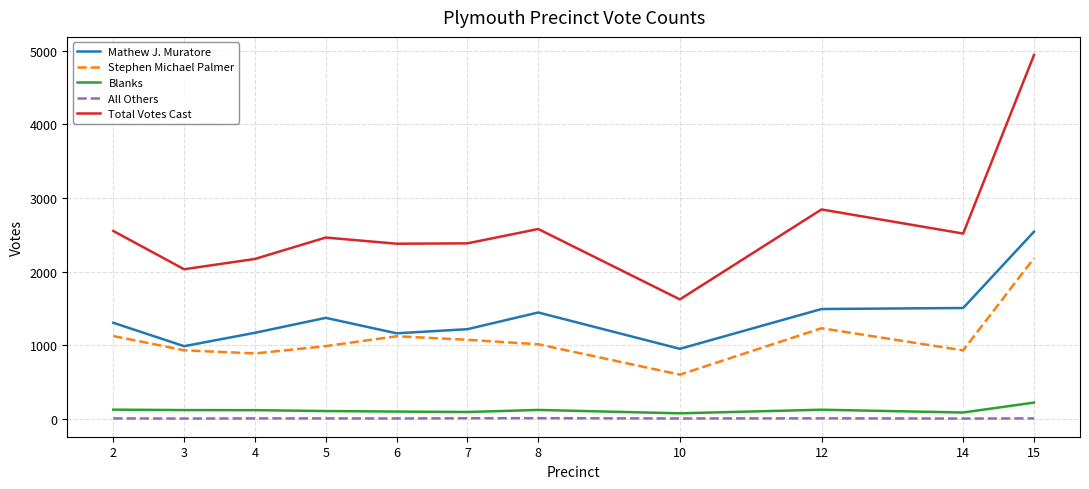

What are all the series names shown in the legend?

Mathew J. Muratore, Stephen Michael Palmer, Blanks, All Others, Total Votes Cast